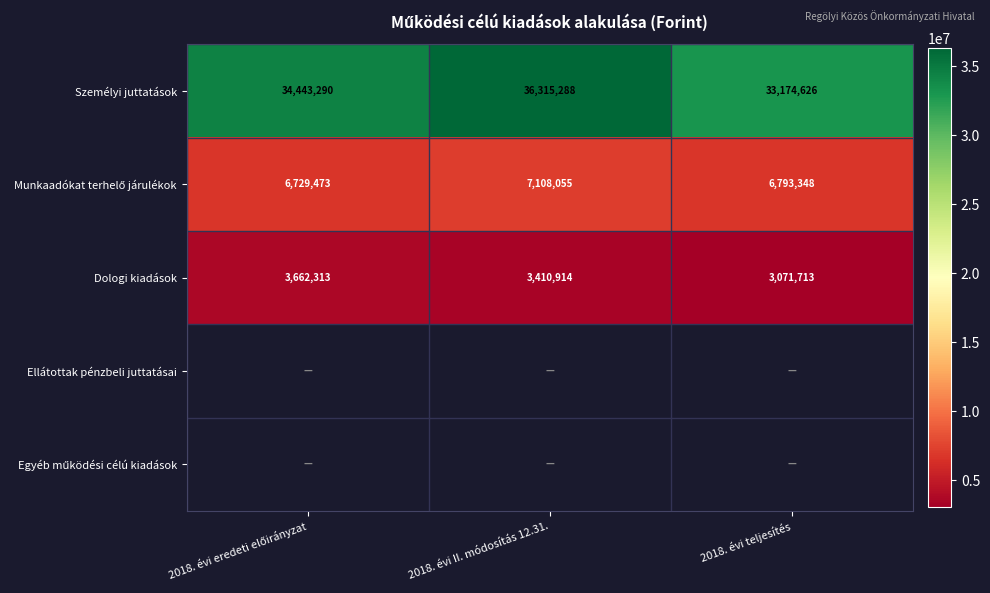

At which label is Dologi kiadások closest to 3367013?

2018. évi II. módosítás 12.31.